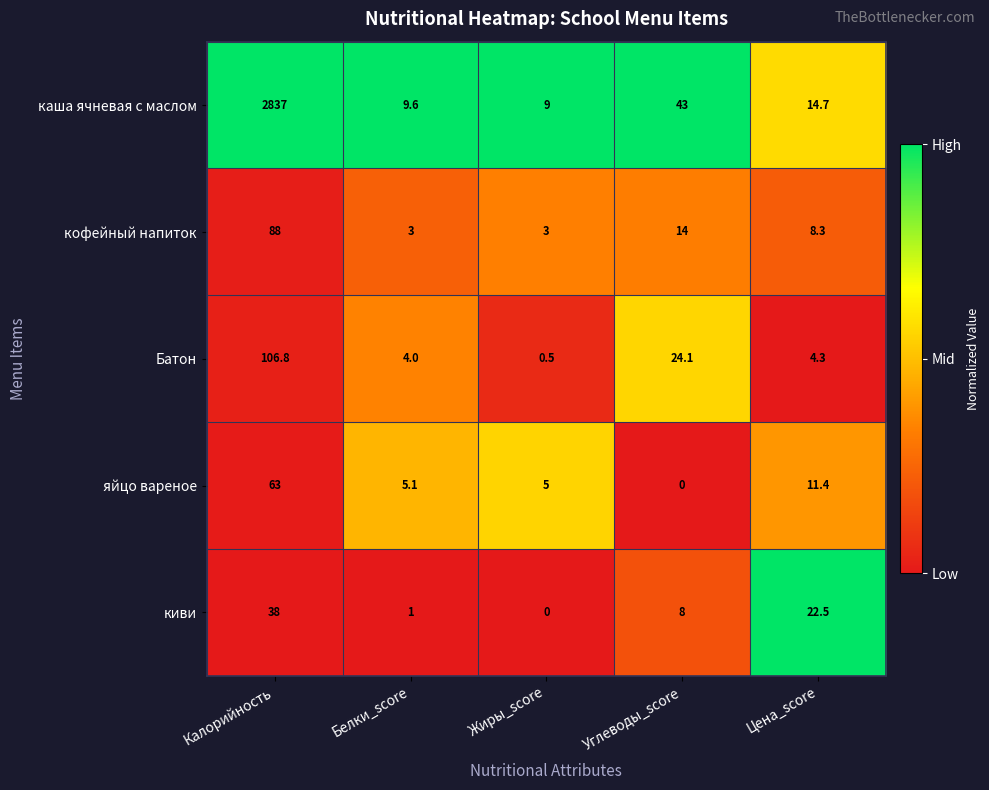

Which series has the largest total across all categories?

каша ячневая с маслом